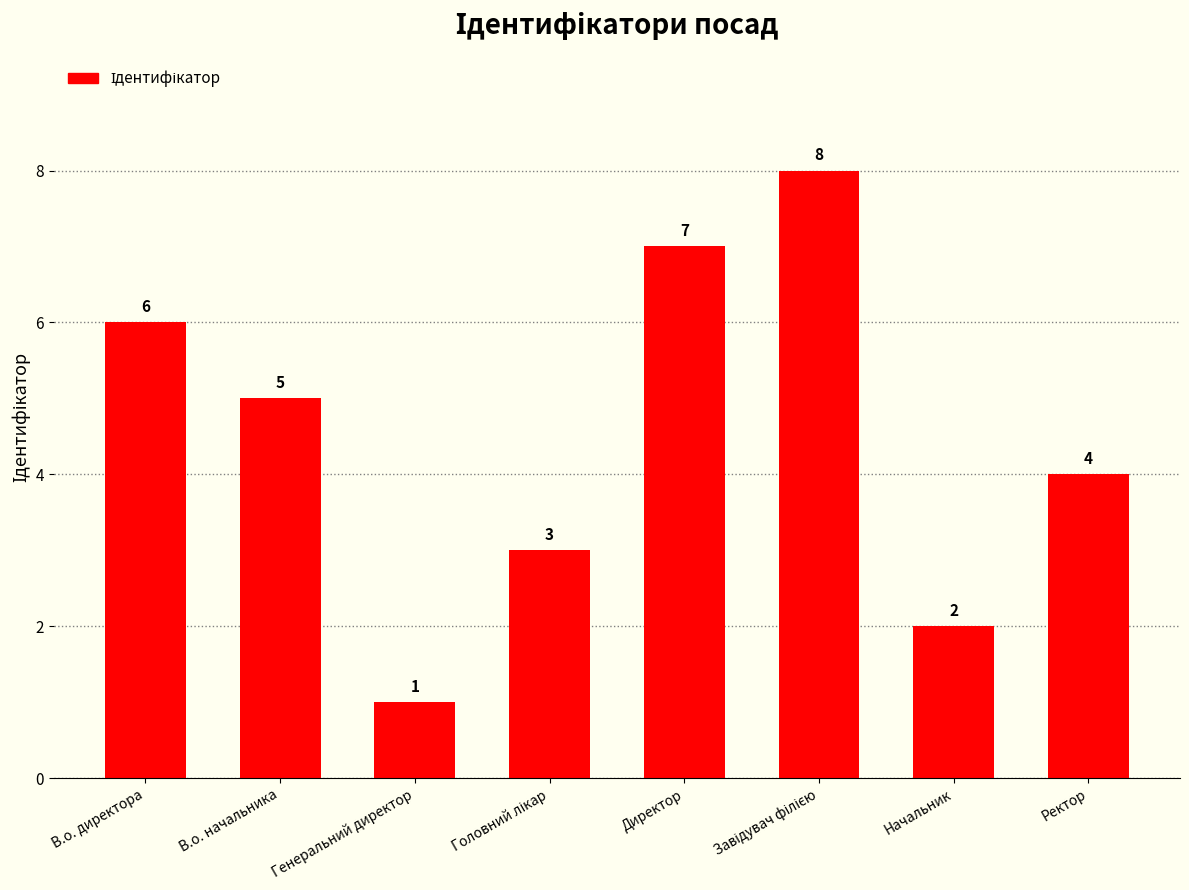

Are the bars grouped side by side (vs. stacked)?

No